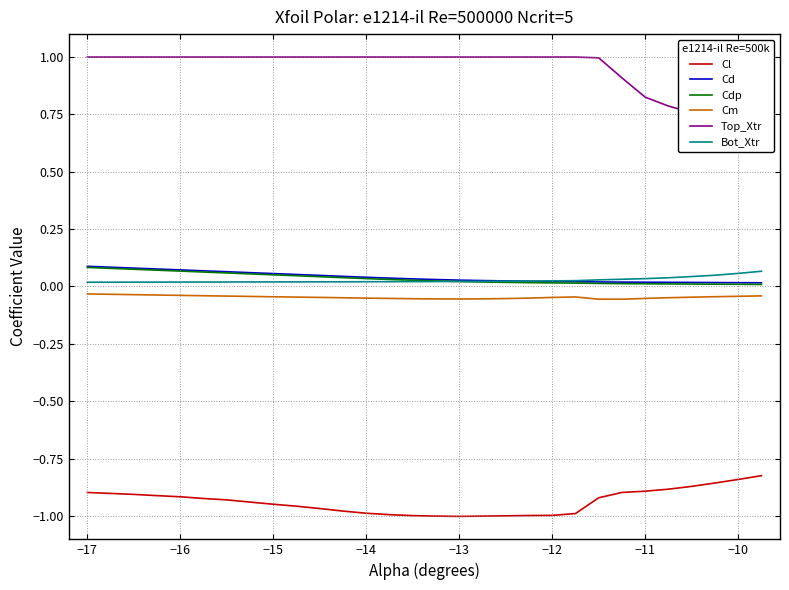

True or false: Cd and Cl intersect in this chart.

False